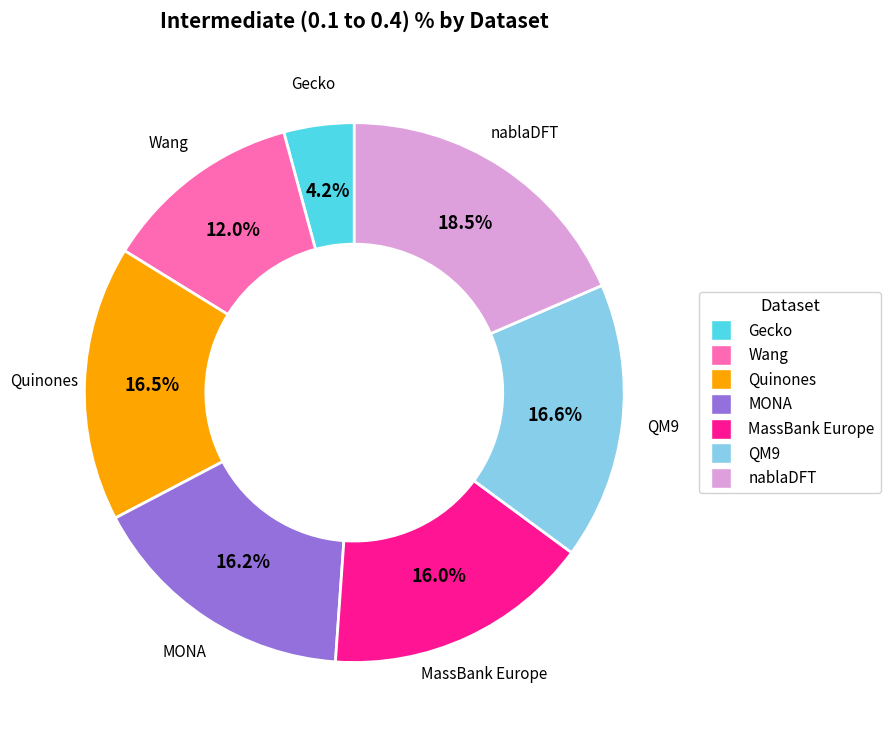

How many segments does this pie chart have?

7